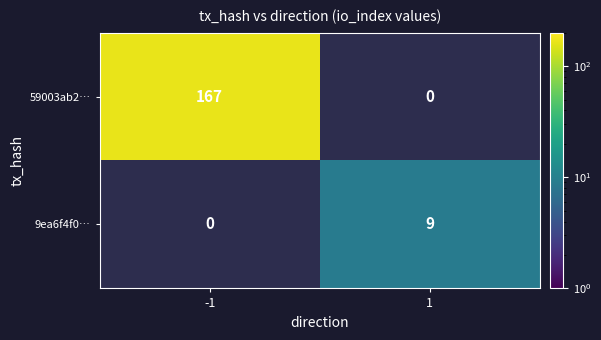

What is the total value across all series at -1?

167